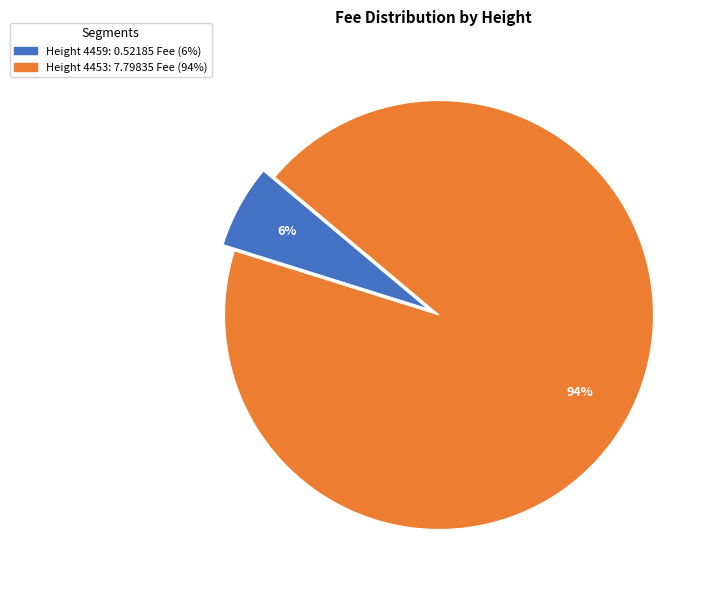

Does any single category account for the majority?

Yes